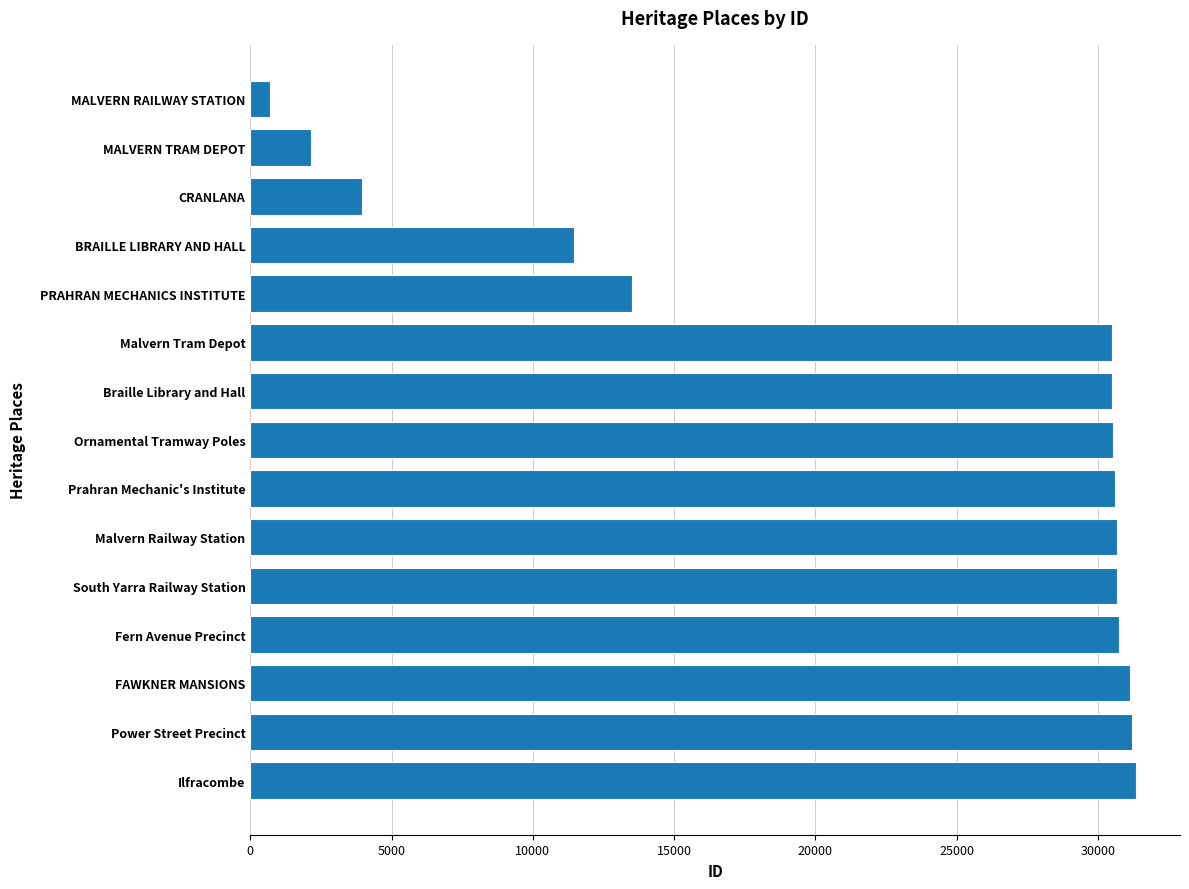

What is the greatest value displayed?

31335